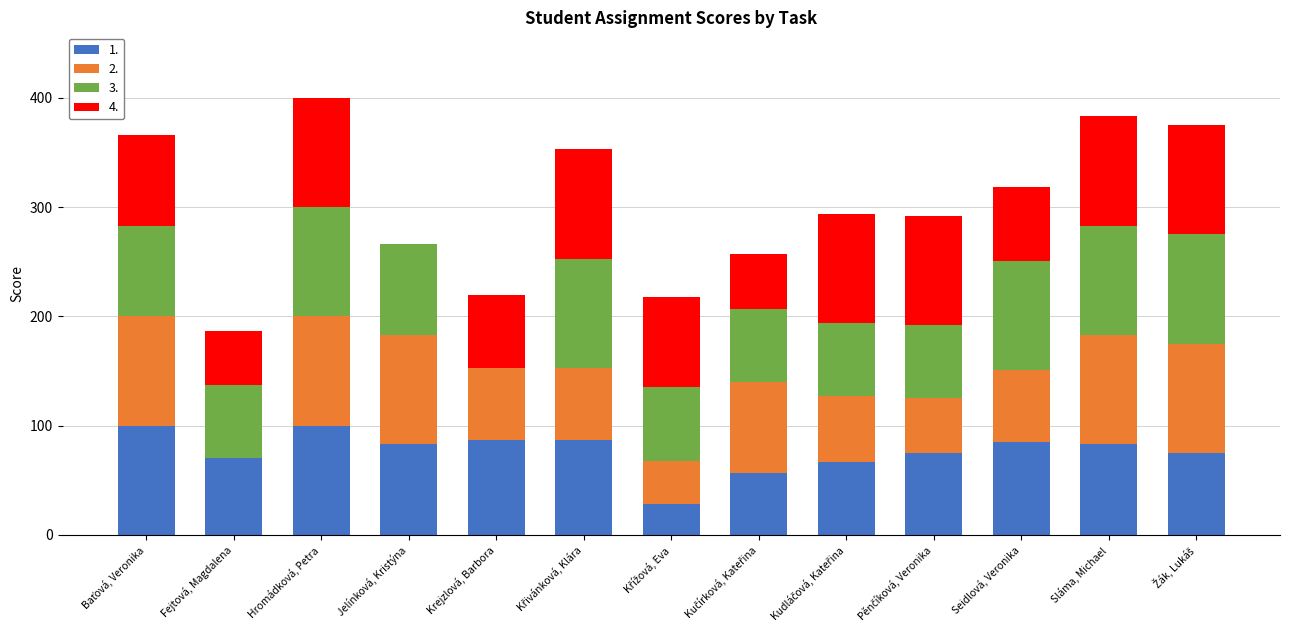

True or false: 1. has a value of 100 at Hromádková, Petra.

True